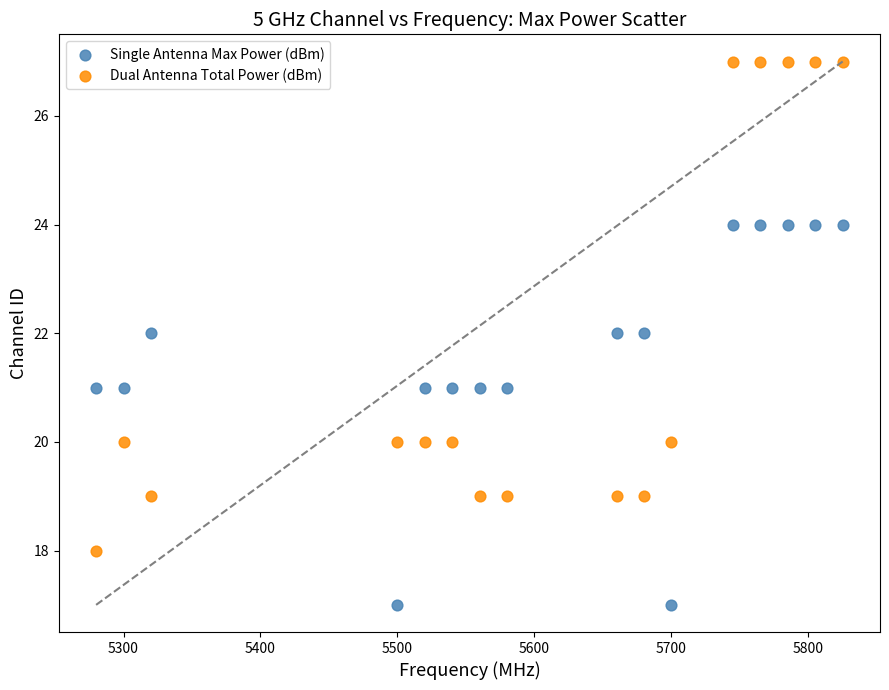

Across all data points, what is the range of Y values (max minus min)?

10